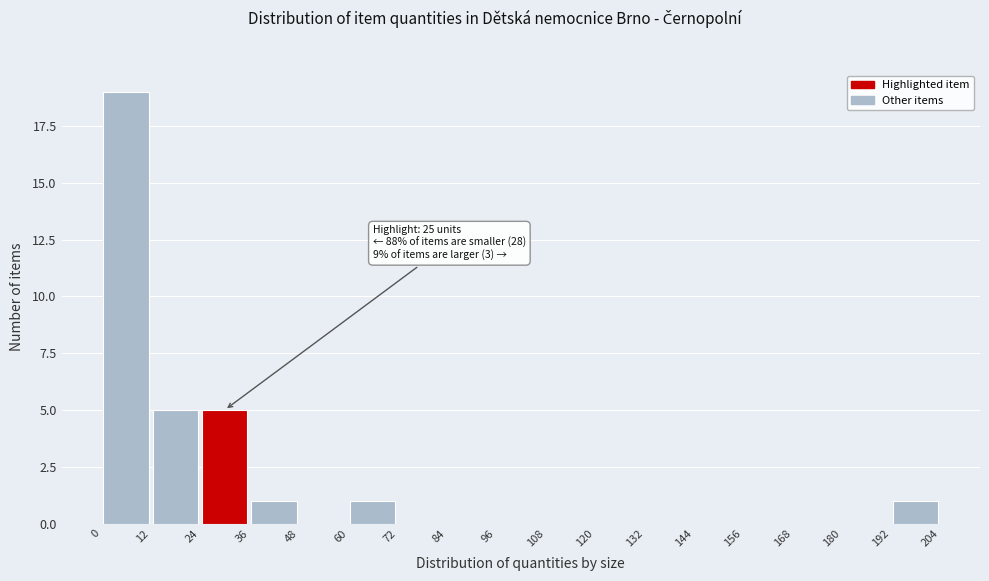

Over which range of the x-axis is the bar tallest?

0 to 12